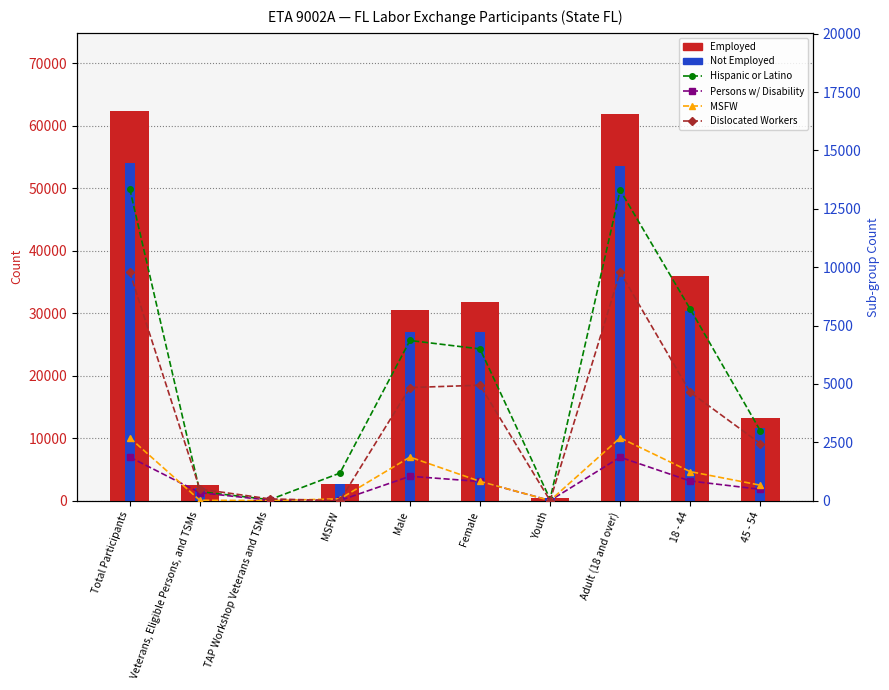

What is the spread (max minus min) of values at TAP Workshop Veterans and TSMs?

162